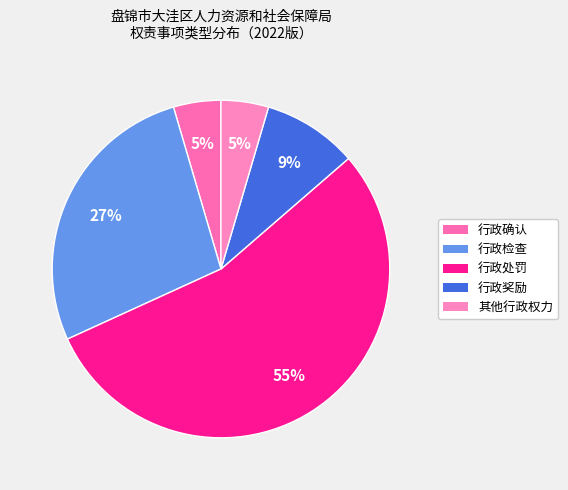

What is the largest slice in the pie chart?

行政处罚